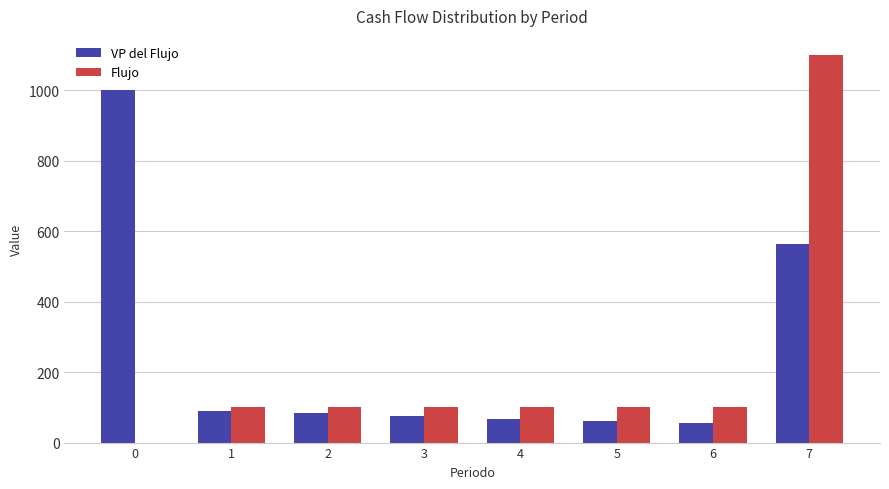

Is the value of Flujo at 5 greater than the value of VP del Flujo at 0?

No